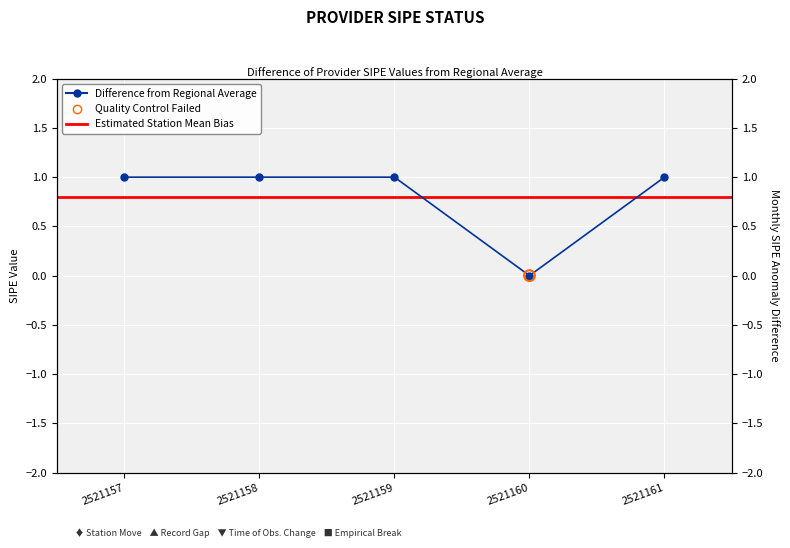

Which has a higher value, 2521158 or 2521160?

2521158